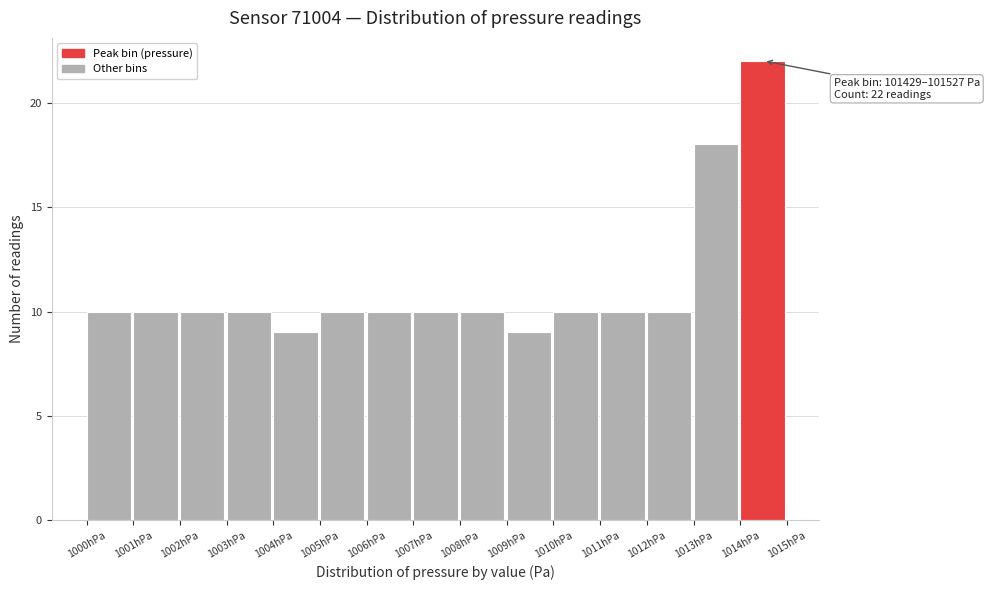

Reading left to right, extract all data points from this chart.

10	10	10	10	9	10	10	10	10	9	10	10	10	18	22